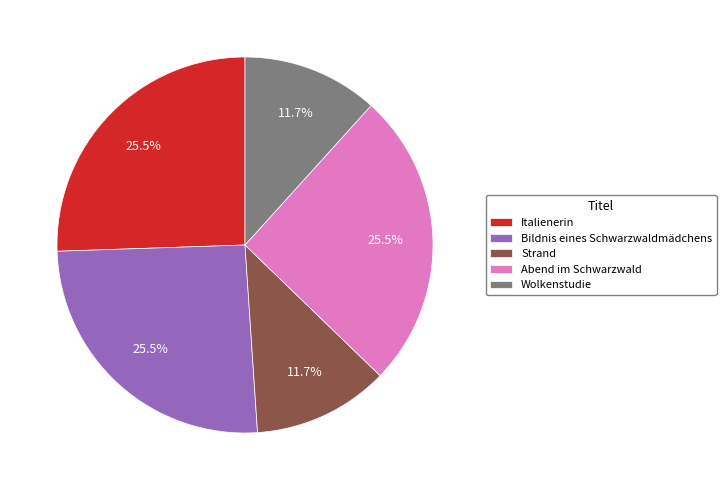

Between Wolkenstudie and Bildnis eines Schwarzwaldmädchens, which is larger?

Bildnis eines Schwarzwaldmädchens